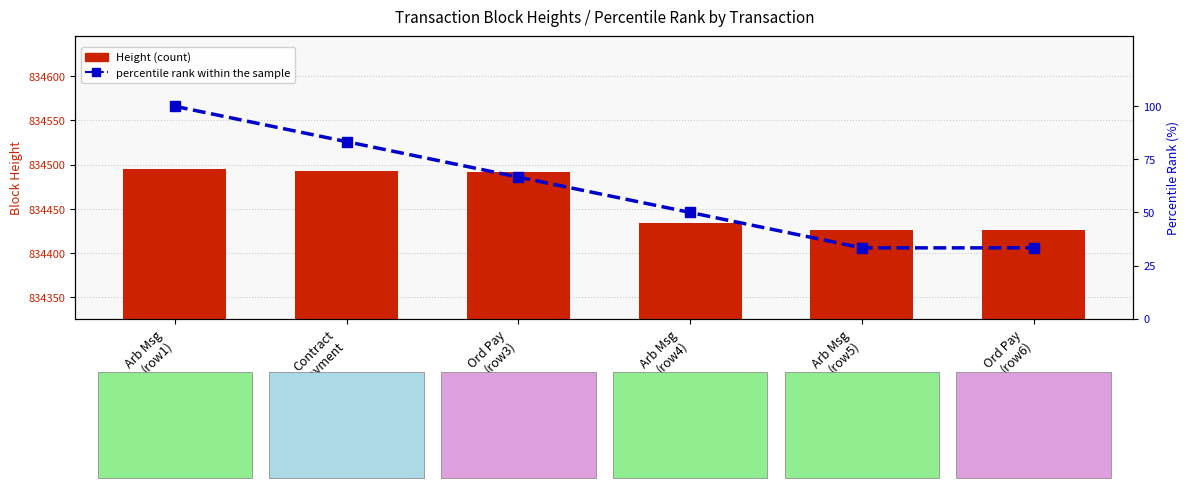

What is the difference between the maximum and minimum values in the percentile rank within the sample series?

66.7